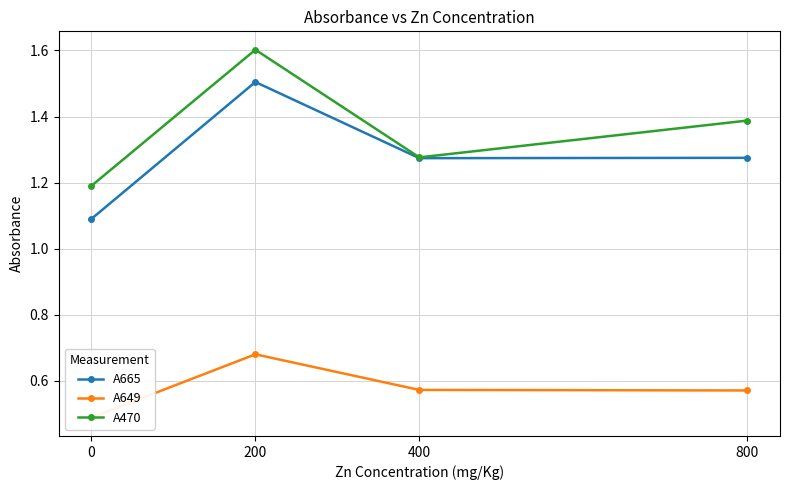

Reading left to right, what are all the values shown in this chart?

A665: 1.1	1.5	1.3	1.3
A649: 0.5	0.7	0.6	0.6
A470: 1.2	1.6	1.3	1.4